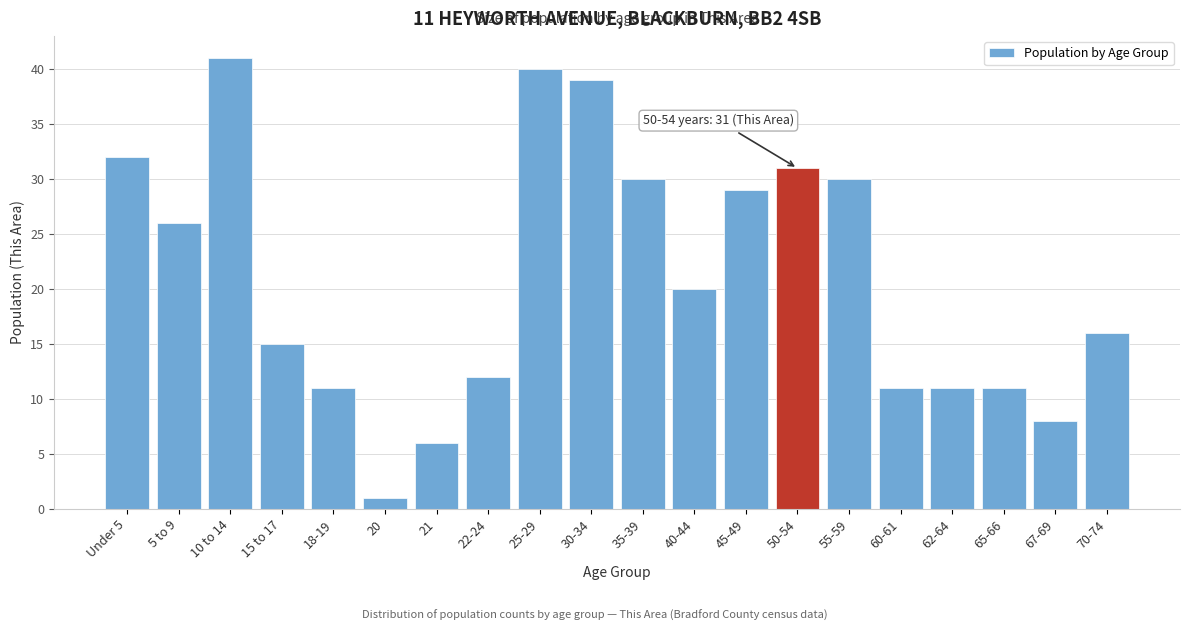

Reading left to right, list all the values displayed in this chart.

Under 5=32	5 to 9=26	10 to 14=41	15 to 17=15	18-19=11	20=1	21=6	22-24=12	25-29=40	30-34=39	35-39=30	40-44=20	45-49=29	50-54=31	55-59=30	60-61=11	62-64=11	65-66=11	67-69=8	70-74=16